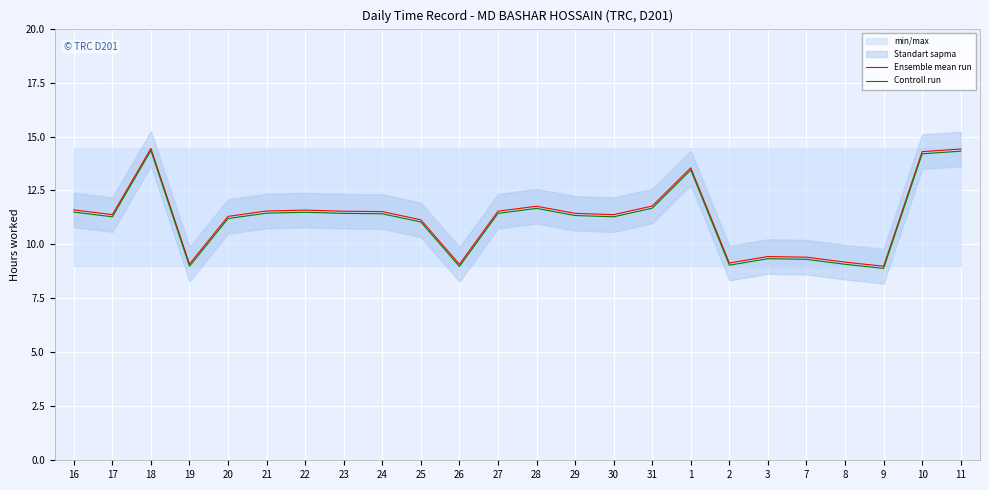

Reading left to right, what are all the values shown in this chart?

Ensemble mean run: 11.6	11.4	14.4	9.1	11.3	11.6	11.6	11.5	11.5	11.1	9.1	11.5	11.8	11.4	11.4	11.8	13.6	9.1	9.4	9.4	9.2	9.0	14.3	14.4
Controll run: 11.5	11.3	14.3	9.0	11.2	11.5	11.5	11.4	11.4	11.0	9.0	11.4	11.7	11.3	11.3	11.7	13.5	9.0	9.3	9.3	9.1	8.9	14.2	14.3